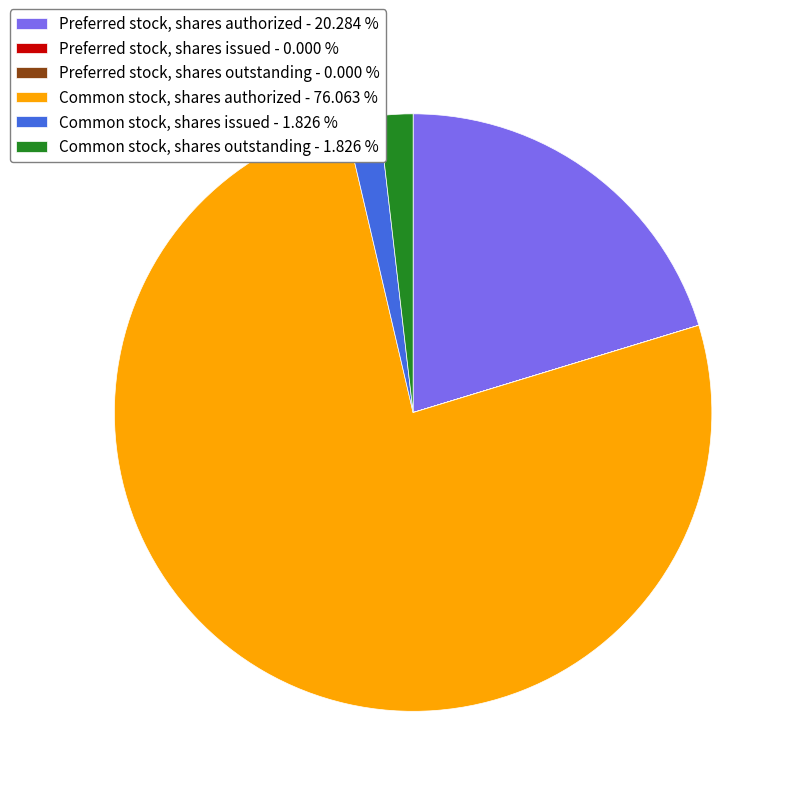

Approximately how many times larger is the value at Common stock, shares authorized - 76.063 % compared to Common stock, shares outstanding - 1.826 %?

41.6